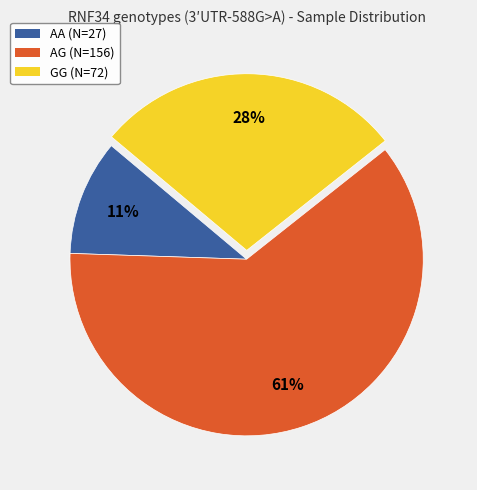

Combined, do AA and GG account for over 50%?

No